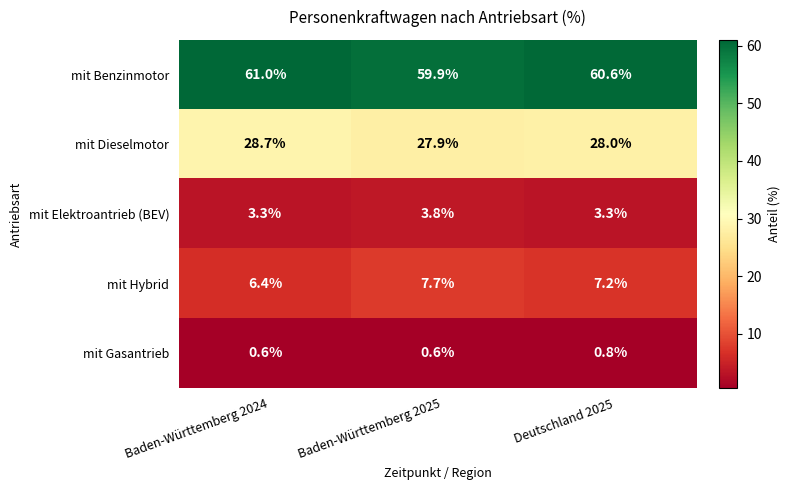

What value does the mit Gasantrieb series have at Baden-Württemberg 2025?

0.6